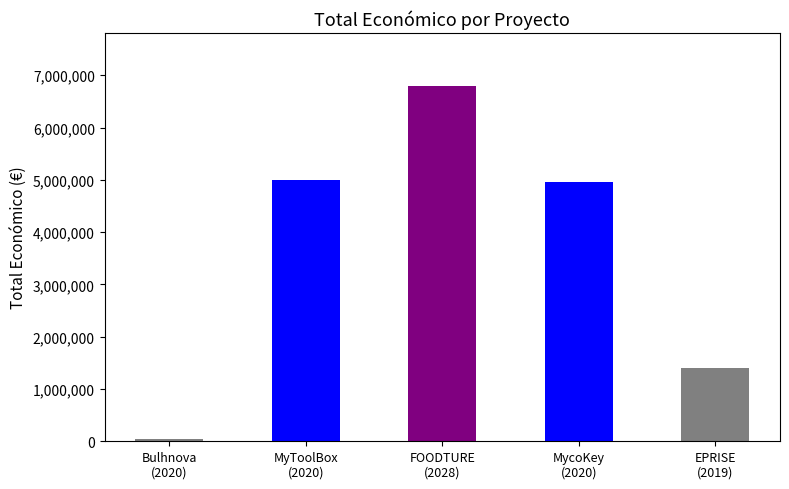

Rank the categories by value from lowest to highest.

2020, 2019, 2020, 2020, 2028